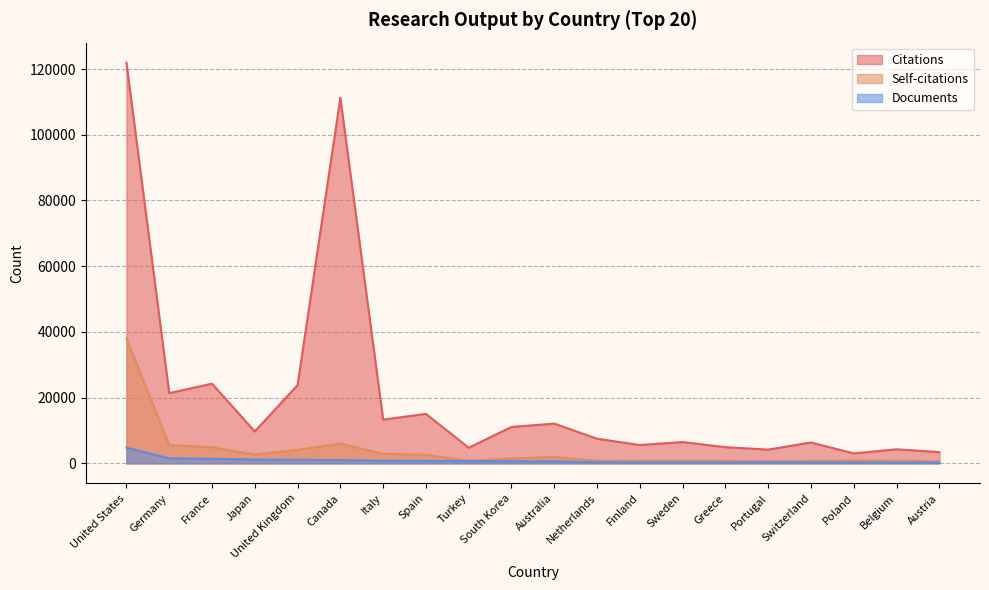

What is the value of the Documents point at the 5th from the left?

1084